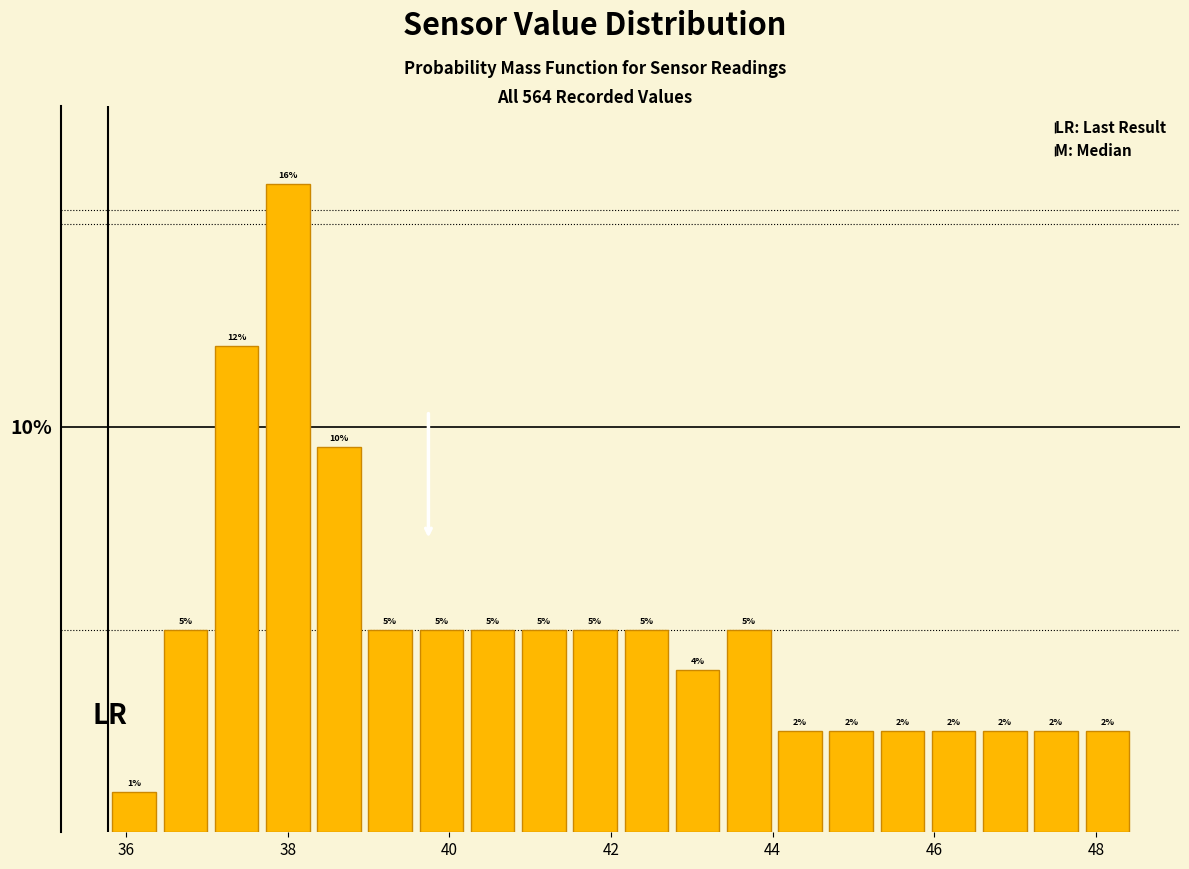

Read against the x-axis, roughly where is the centre of the tallest bar?

38.0